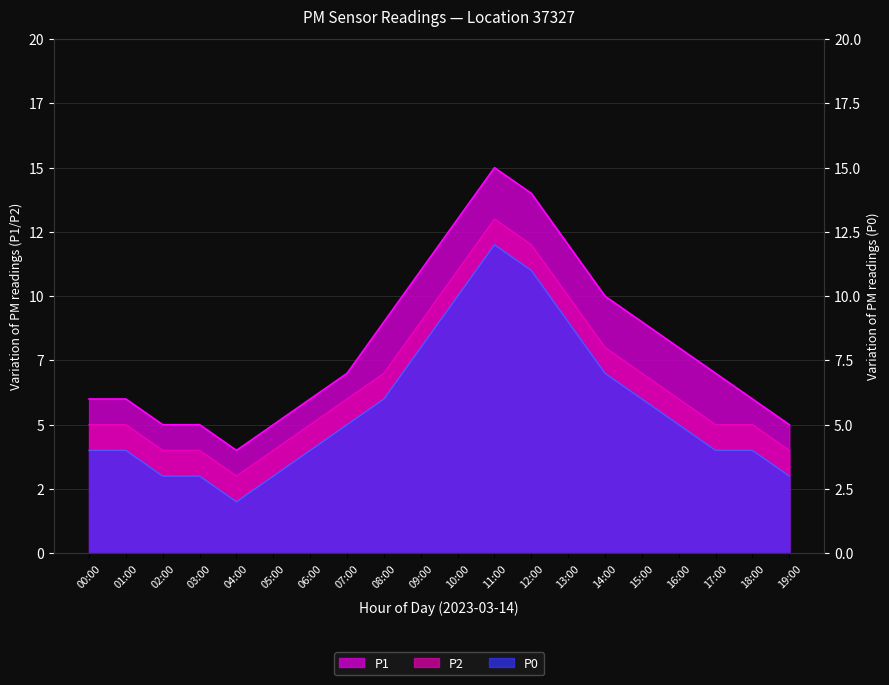

Is it true that P2 equals 7 at 15:00?

True